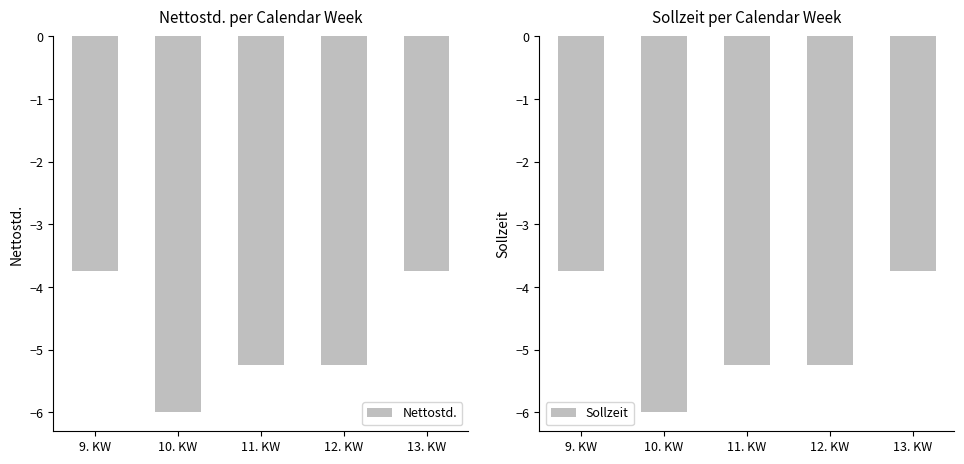

Rank the series at 11. KW from lowest to highest value.

Nettostd., Sollzeit